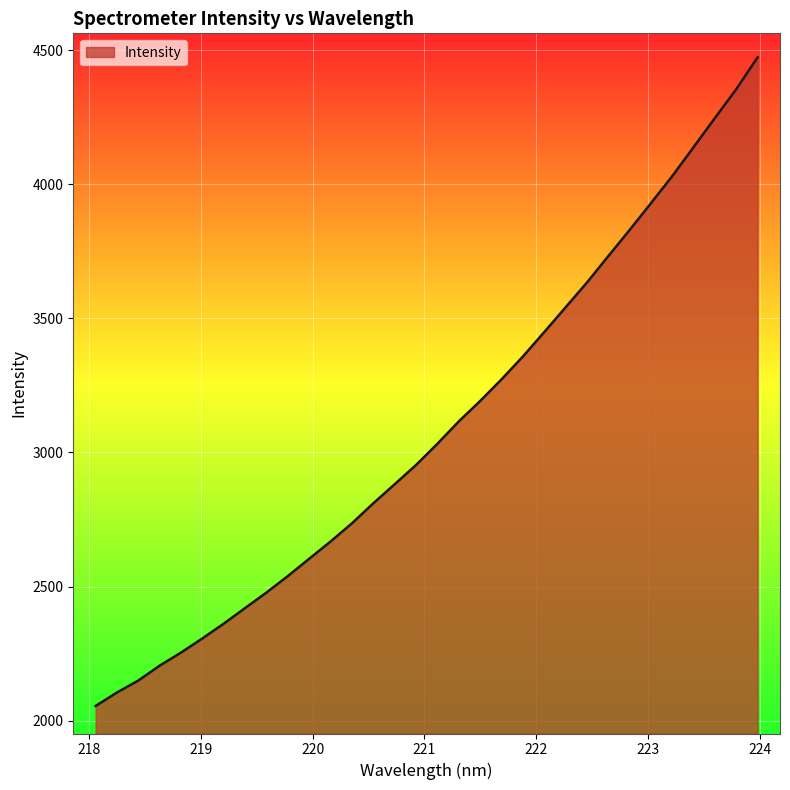

What is the greatest value displayed?

4472.9